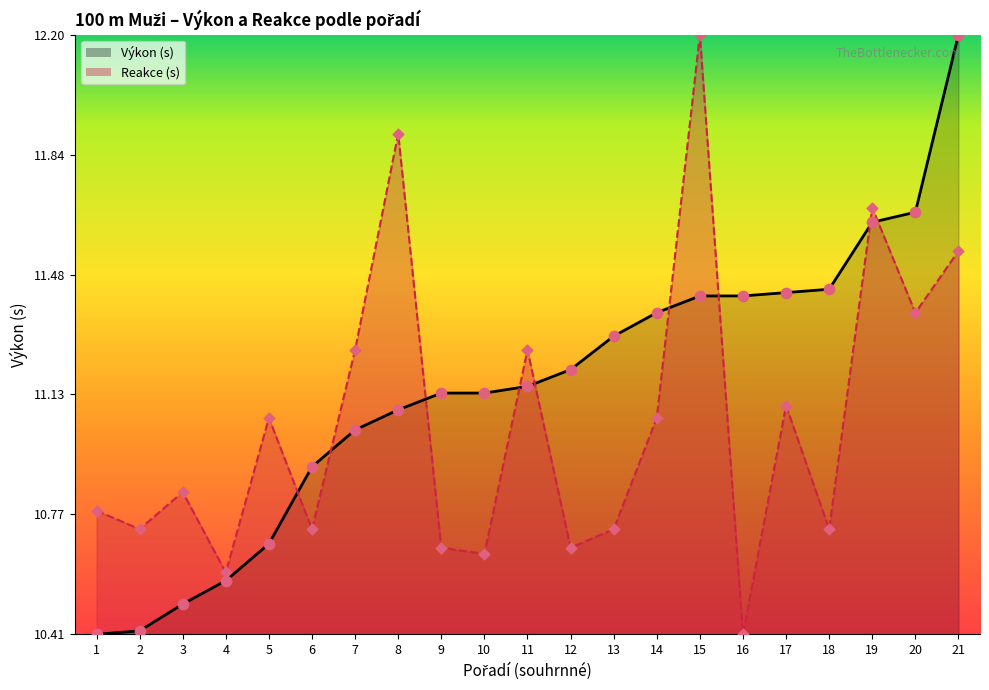

Which series has the largest Y range (max minus min)?

Výkon